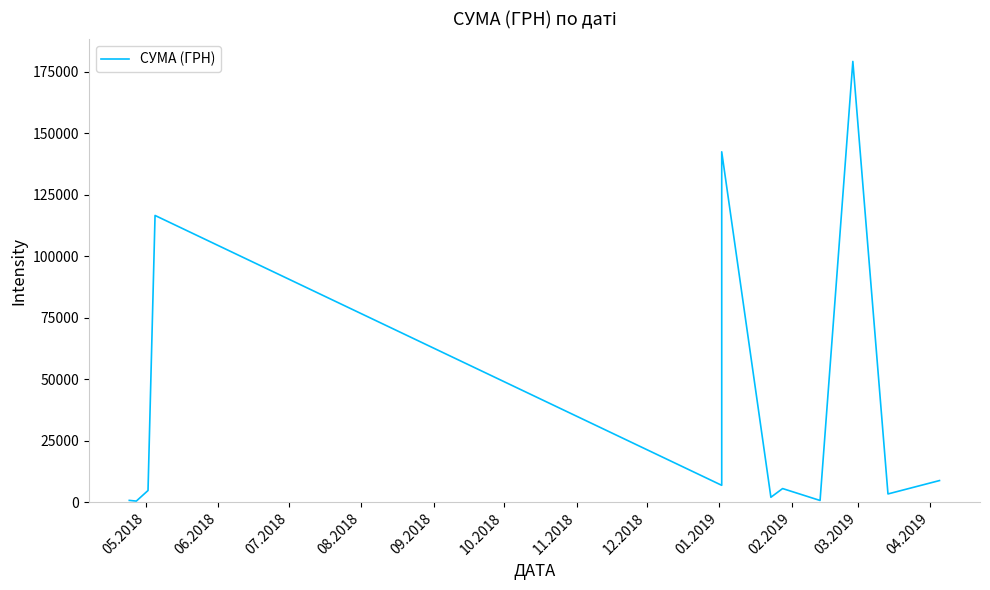

How many data points are less than 5544?

20